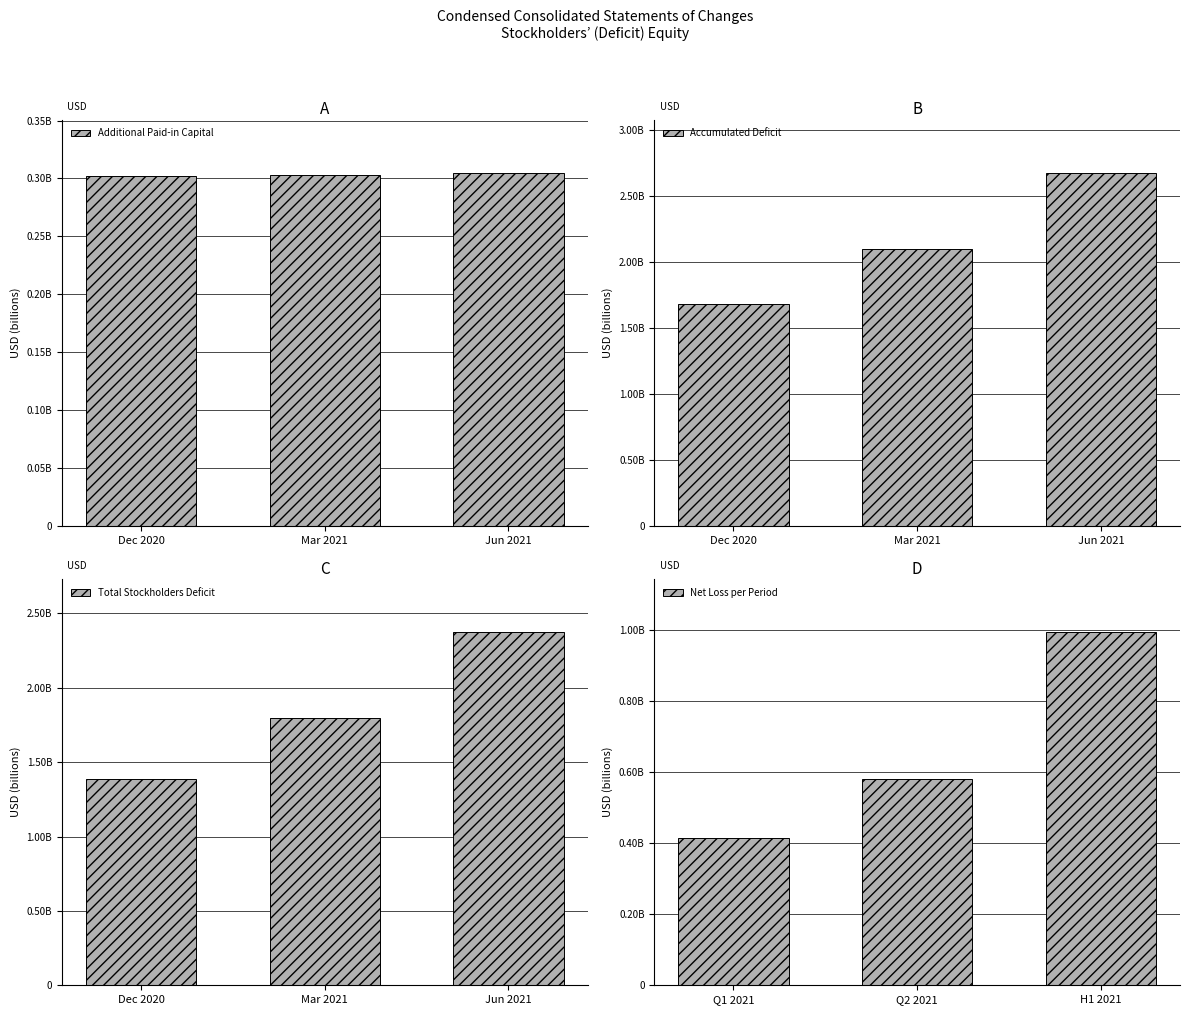

What is the sum of the Additional Paid-in Capital values at Jun 2021 and Mar 2021?

608000000